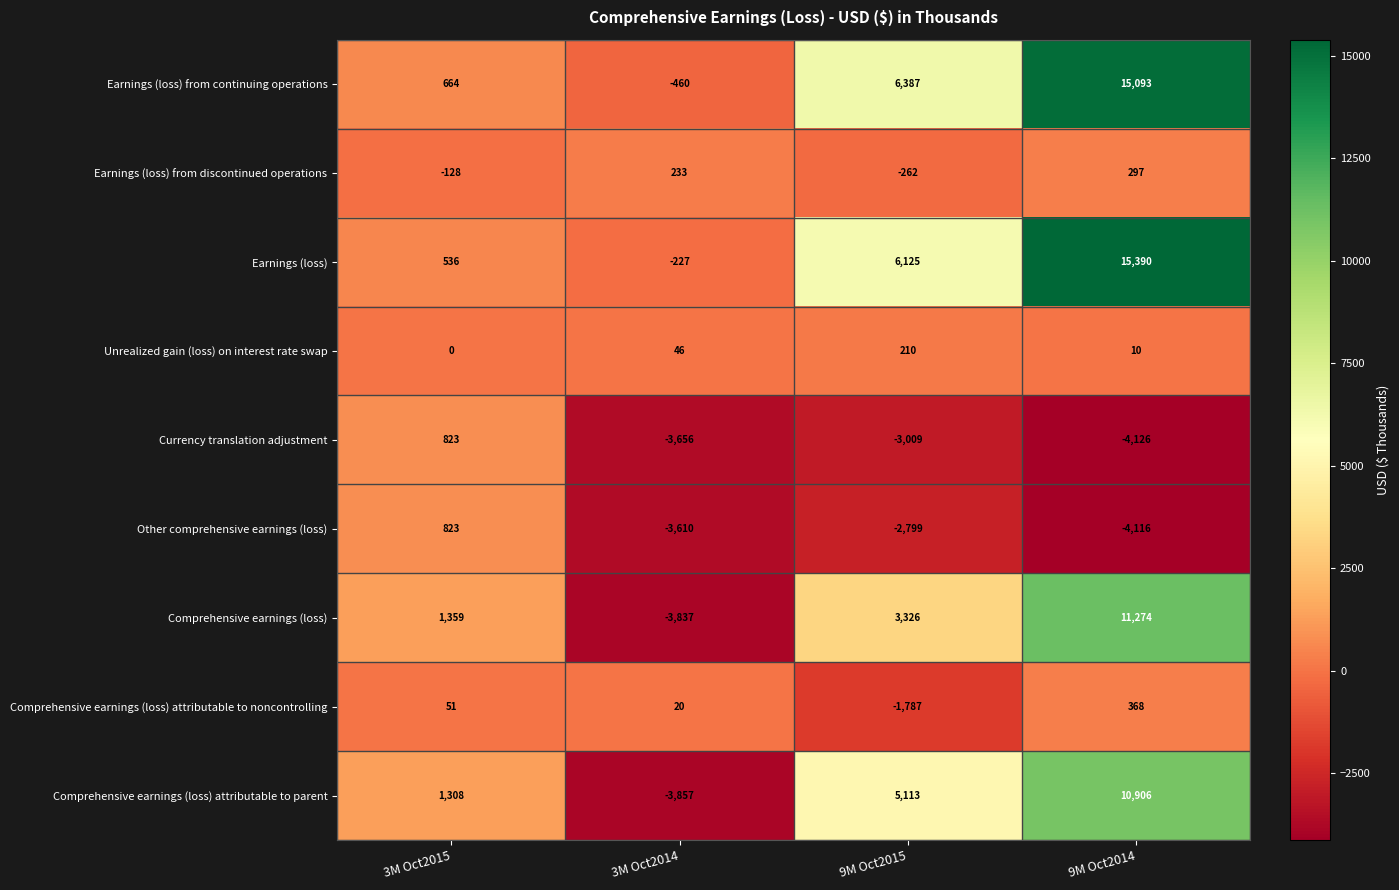

True or false: Earnings (loss) from continuing operations has a value of -809 at 3M Oct2014.

False